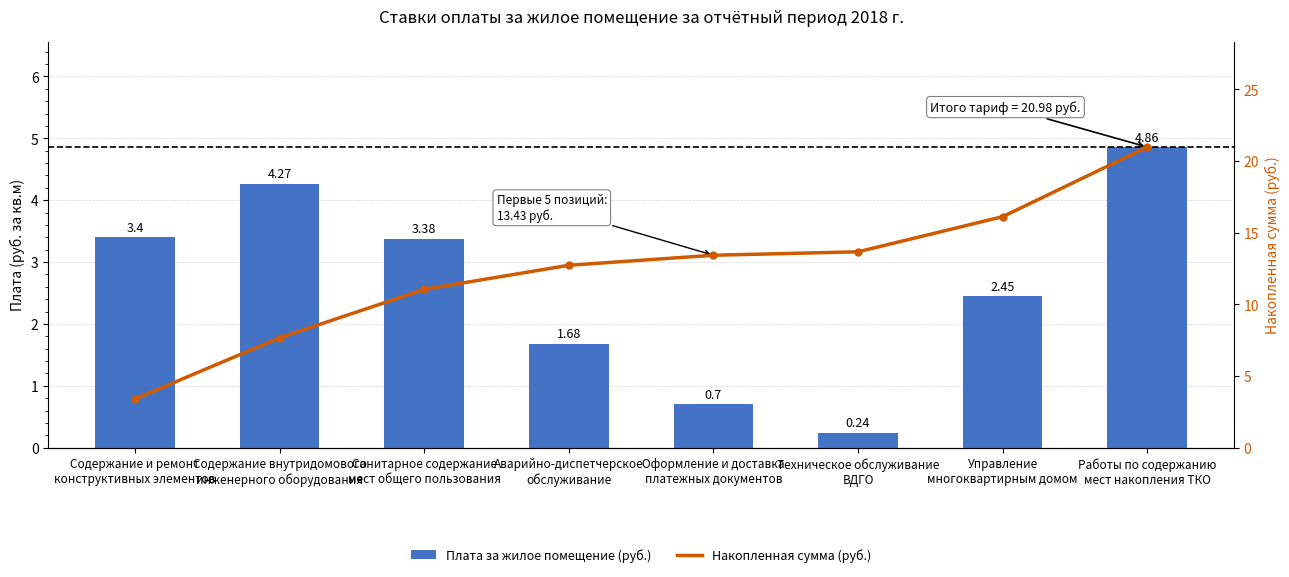

Between Содержание и ремонт
конструктивных элементов and Работы по содержанию
мест накопления ТКО, which is larger?

Работы по содержанию
мест накопления ТКО